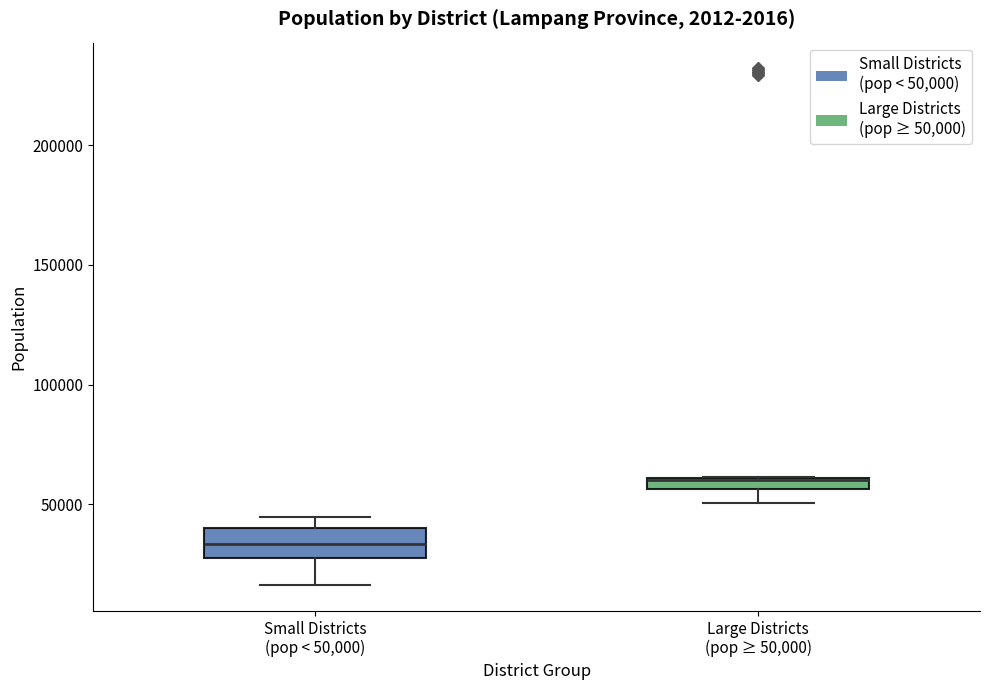

Comparing the boxes themselves (not the whiskers), which one is the tallest?

Small Districts (pop < 50,000)